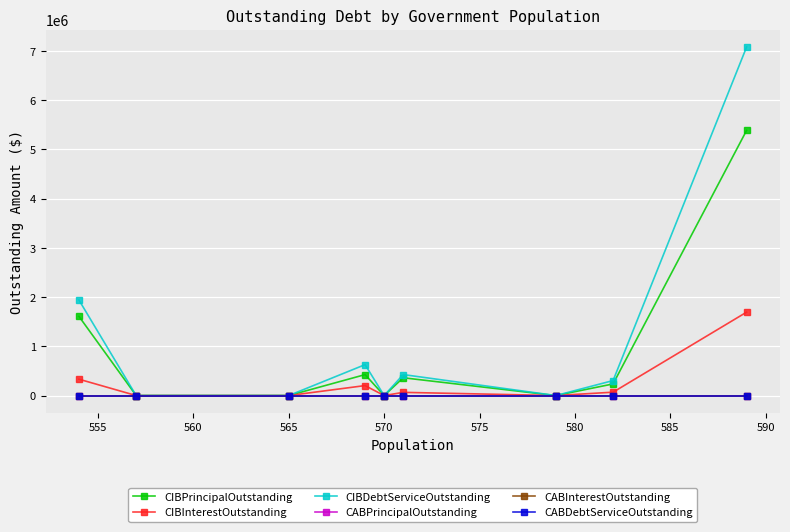

How many data points does each series have?

9